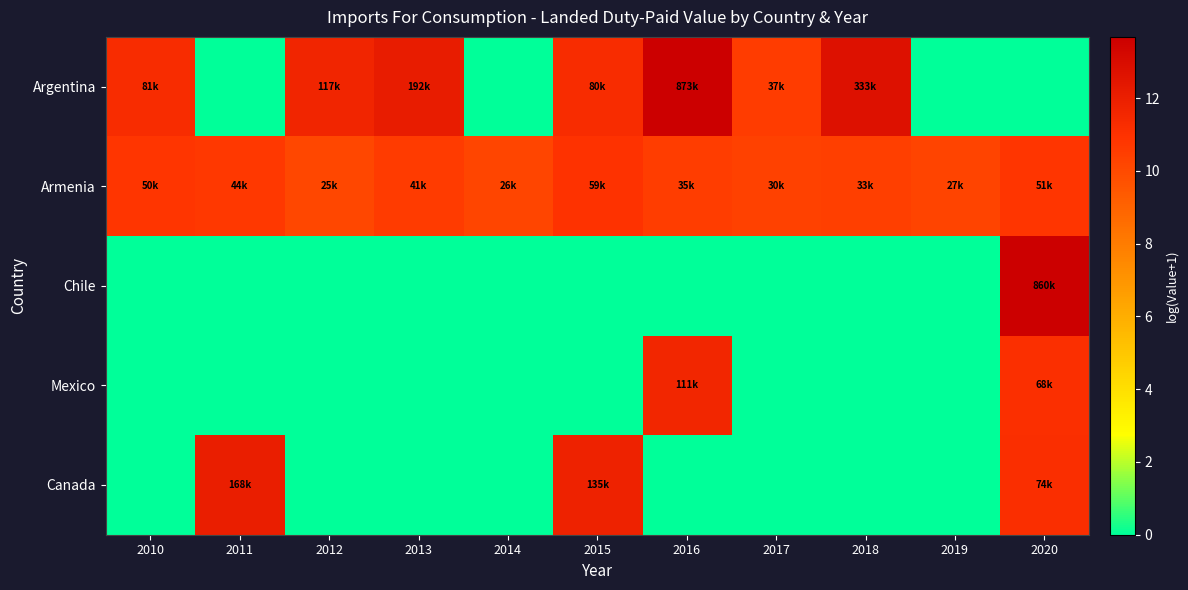

Reading left to right, list all the values displayed in this chart.

Argentina: 2010=11.3	2011=0.0	2012=11.7	2013=12.2	2014=0.0	2015=11.3	2016=13.7	2017=10.5	2018=12.7	2019=0.0	2020=0.0
Armenia: 2010=10.8	2011=10.7	2012=10.1	2013=10.6	2014=10.2	2015=11.0	2016=10.5	2017=10.3	2018=10.4	2019=10.2	2020=10.8
Chile: 2010=0.0	2011=0.0	2012=0.0	2013=0.0	2014=0.0	2015=0.0	2016=0.0	2017=0.0	2018=0.0	2019=0.0	2020=13.7
Mexico: 2010=0.0	2011=0.0	2012=0.0	2013=0.0	2014=0.0	2015=0.0	2016=11.6	2017=0.0	2018=0.0	2019=0.0	2020=11.1
Canada: 2010=0.0	2011=12.0	2012=0.0	2013=0.0	2014=0.0	2015=11.8	2016=0.0	2017=0.0	2018=0.0	2019=0.0	2020=11.2